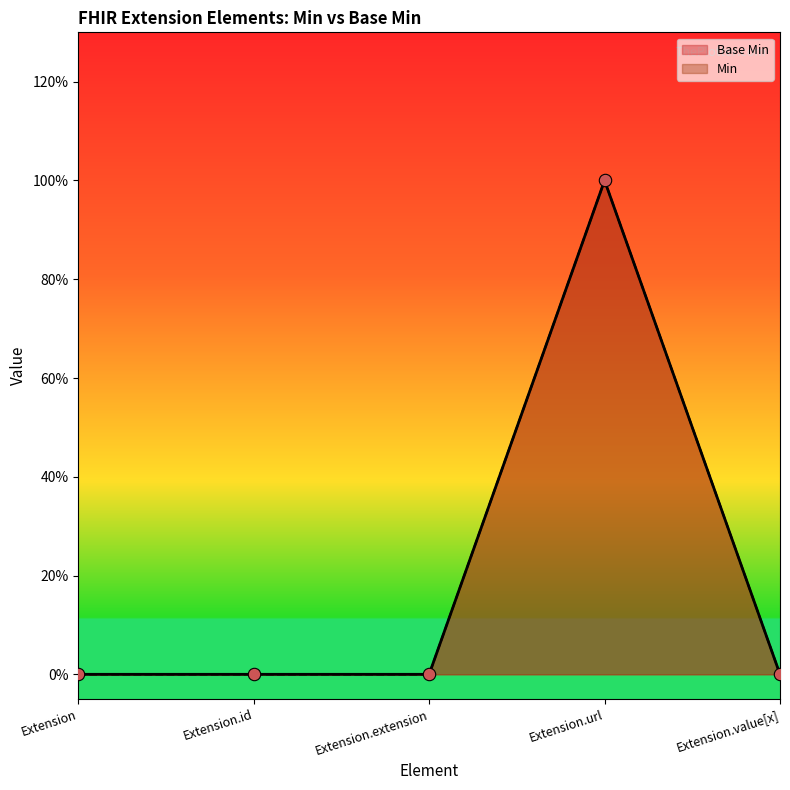

Between Extension.id and Extension.url, which is larger?

Extension.url